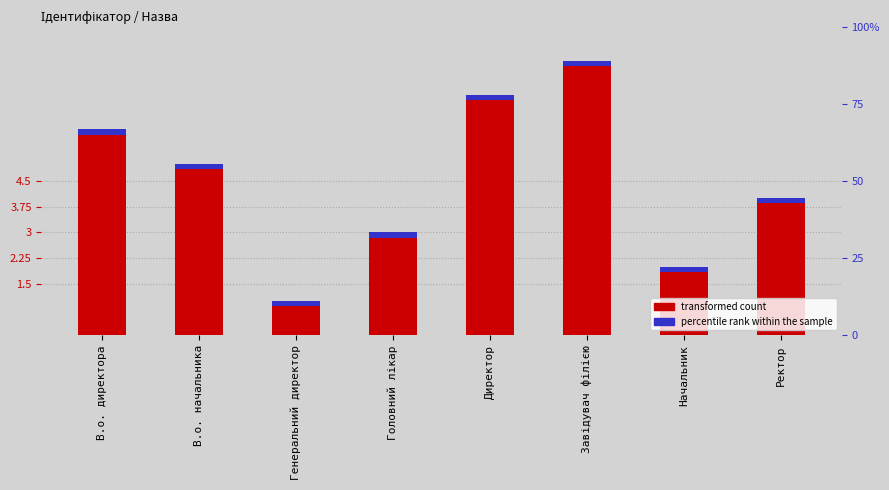

What is the difference between the maximum and minimum values?

7